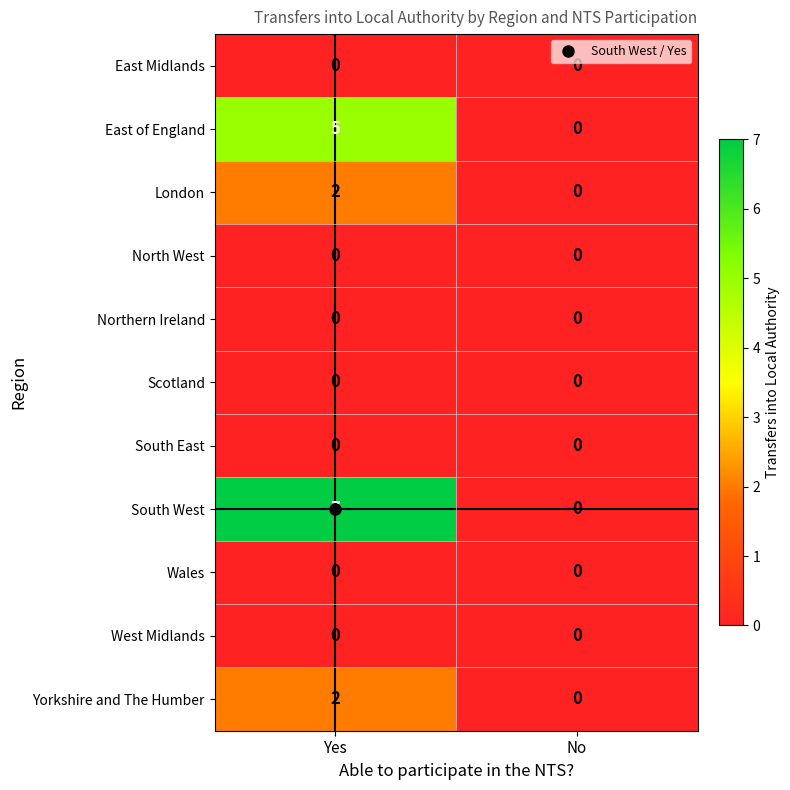

What is the total value across all series at Yes?

16